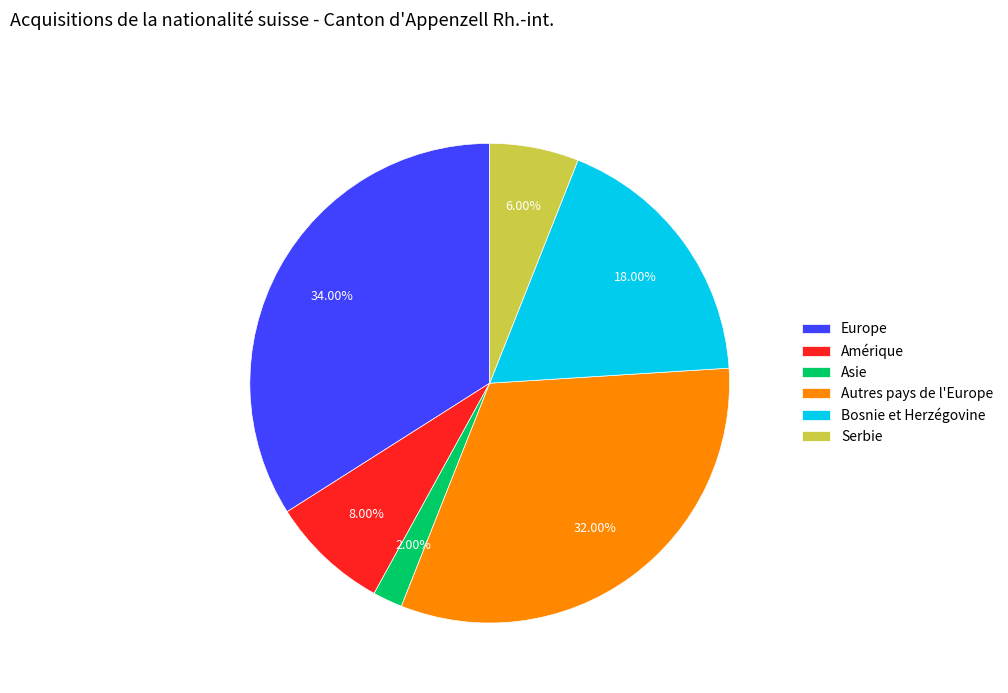

What percentage is the Autres pays de l'Europe slice, to the nearest percent?

32%